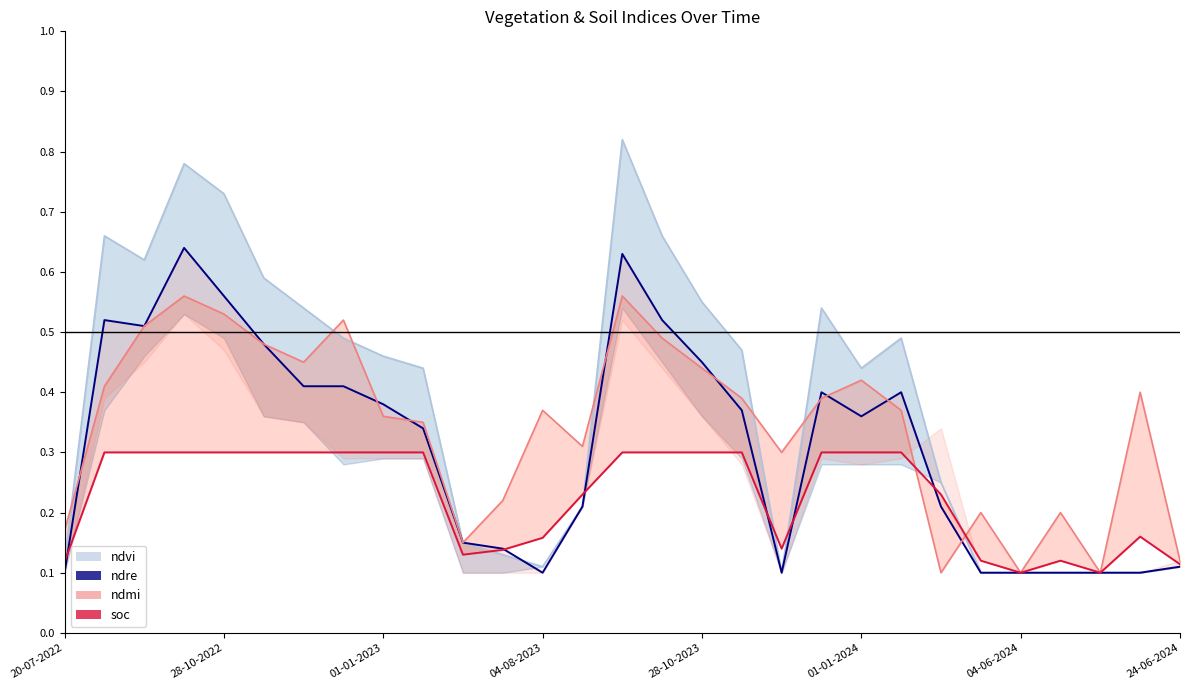

What is the difference between the maximum and second lowest values in the ndmi line series?

0.5